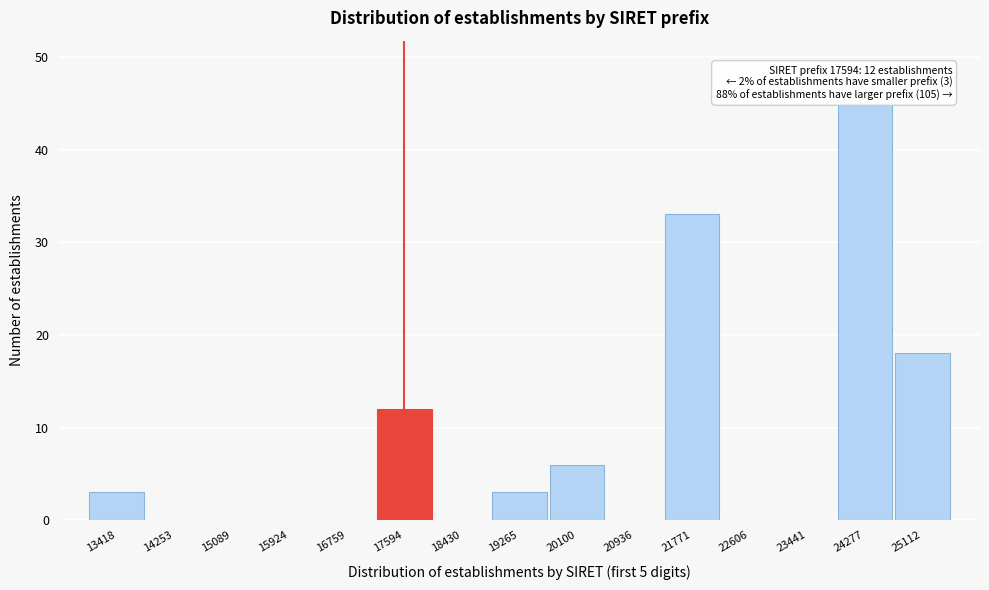

Which range on the x-axis has the tallest bar?

23900 to 24700